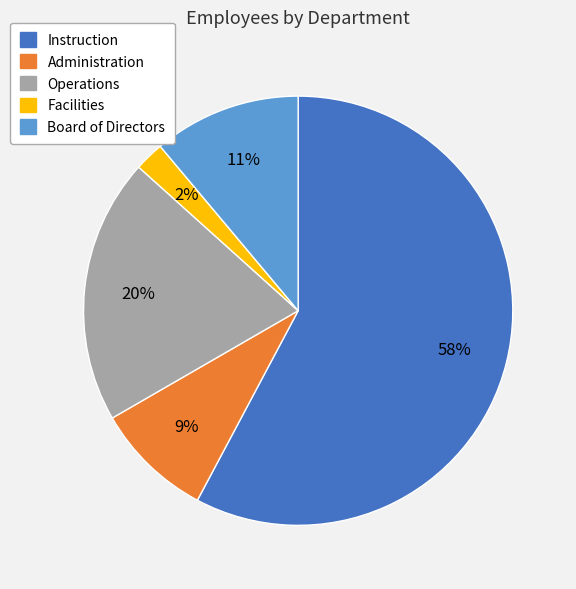

What percentage is the Operations slice, to the nearest percent?

20%